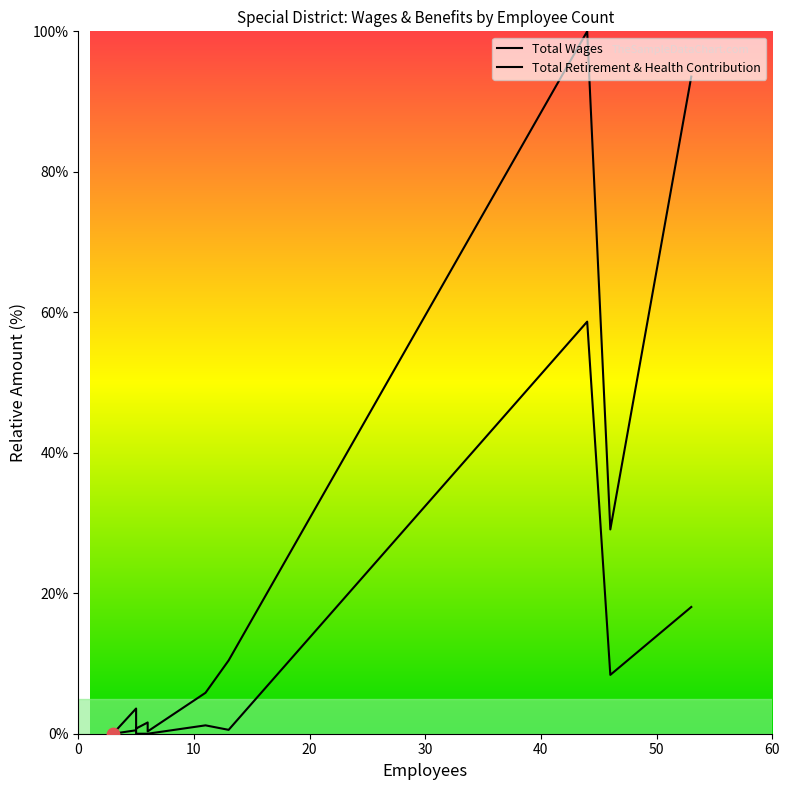

Which series contains the lowest Y value?

Total Wages